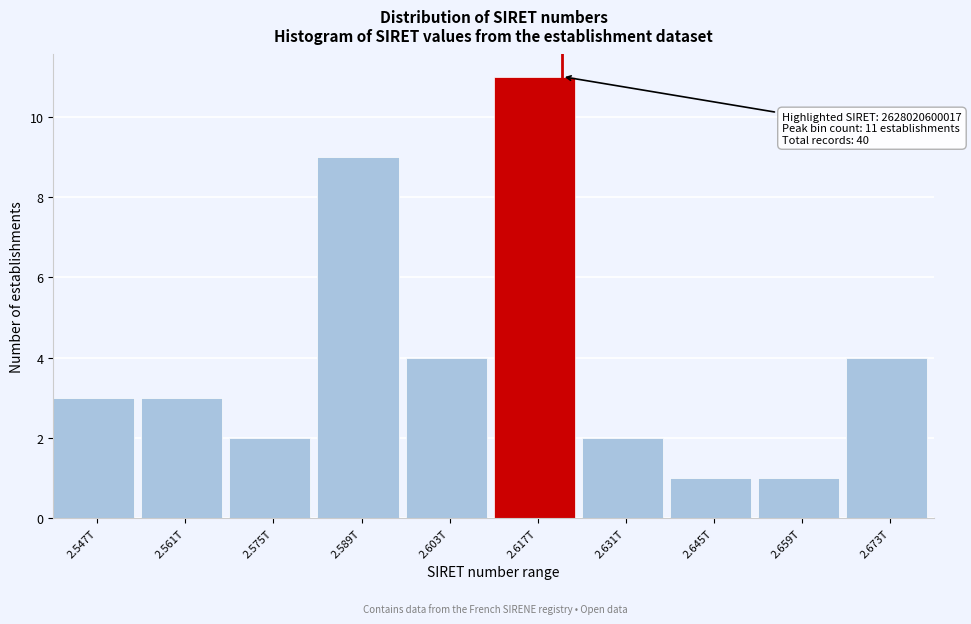

Reading left to right, list all the values displayed in this chart.

3	3	2	9	4	11	2	1	1	4